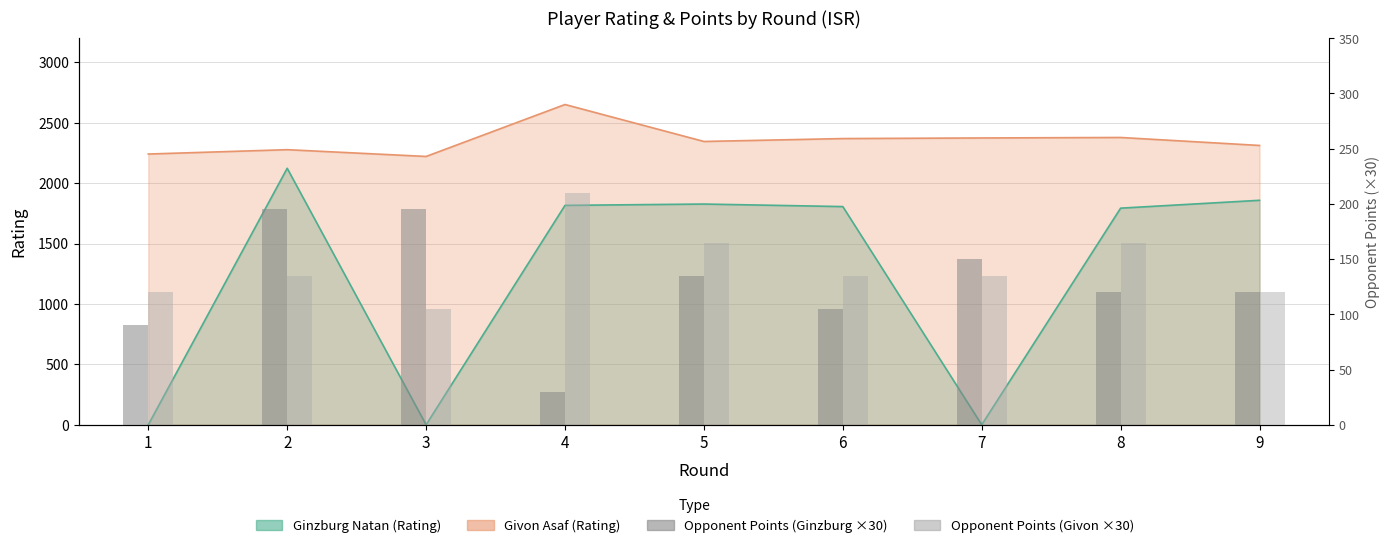

What is the difference between the maximum and second lowest values in the Givon Opp. Points (×30) series?

90